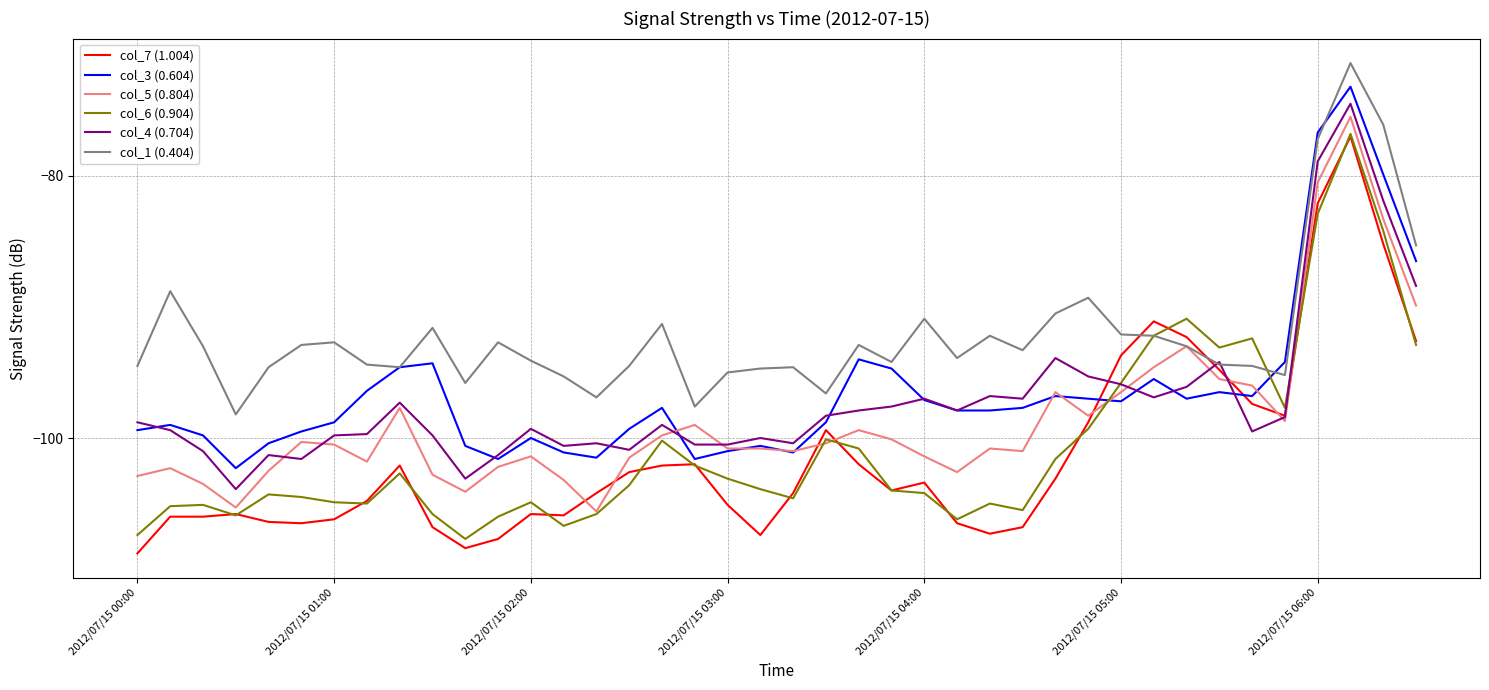

Which series has the largest total across all categories?

col_1 (0.404)